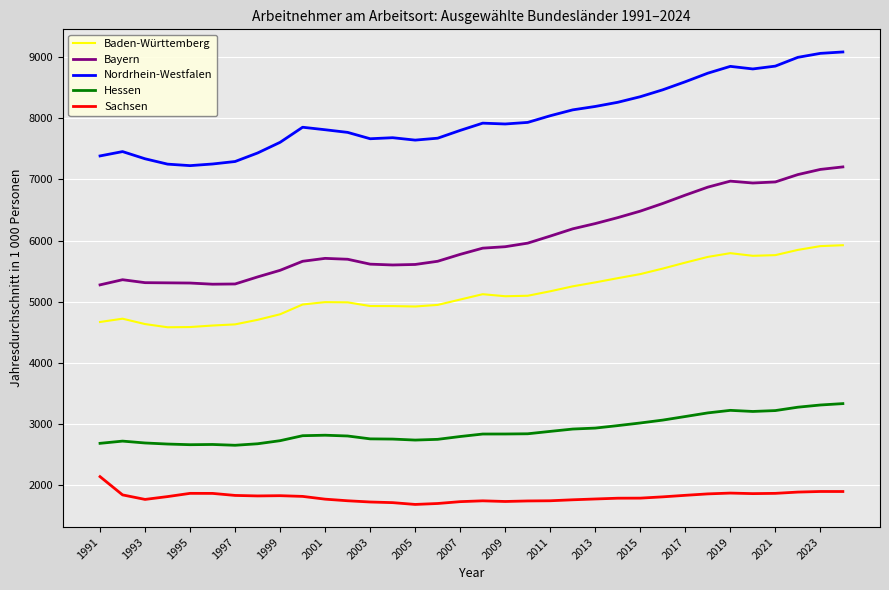

List the series in order of their peak value, lowest first.

Sachsen, Hessen, Baden-Württemberg, Bayern, Nordrhein-Westfalen